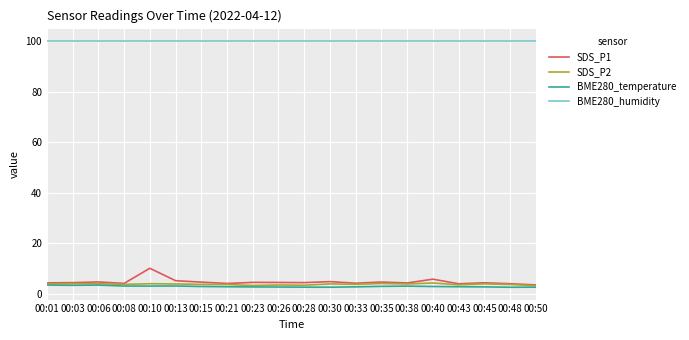

What is the lowest value of the SDS_P1 series?

3.6